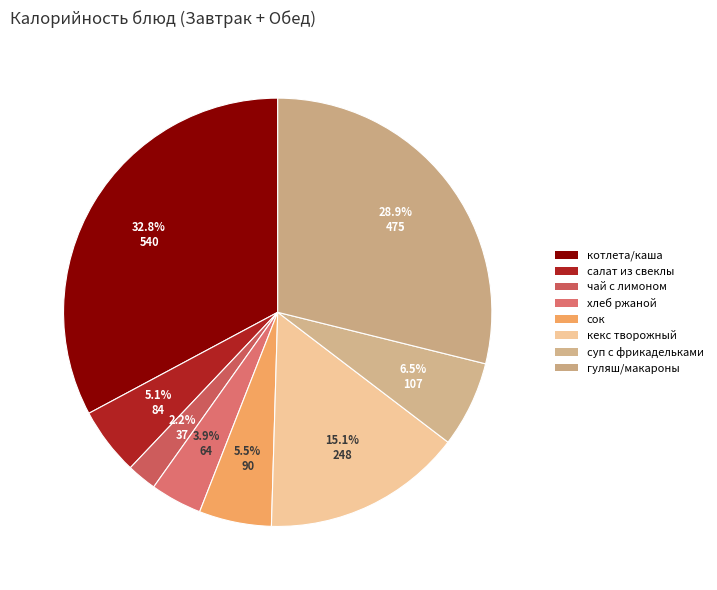

Is it true that чай с лимоном is 10% of the pie?

False